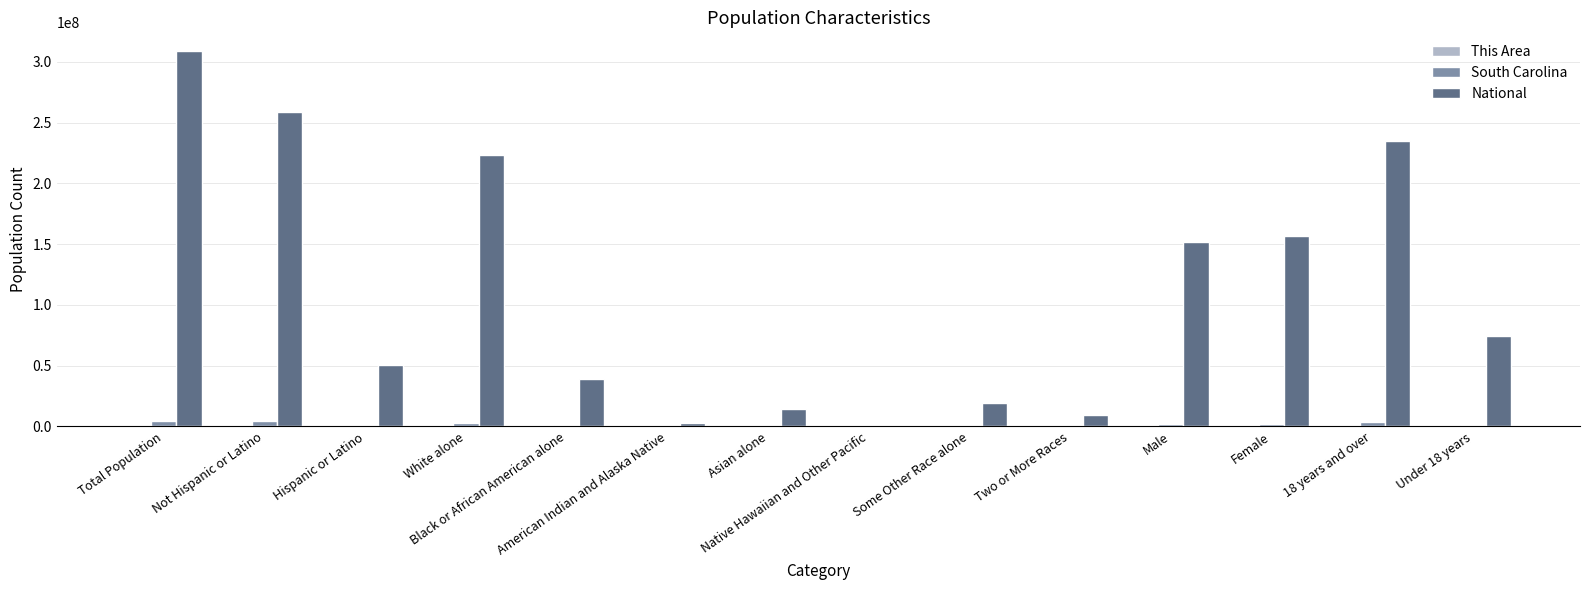

What is the sum of all National values?

1543727690